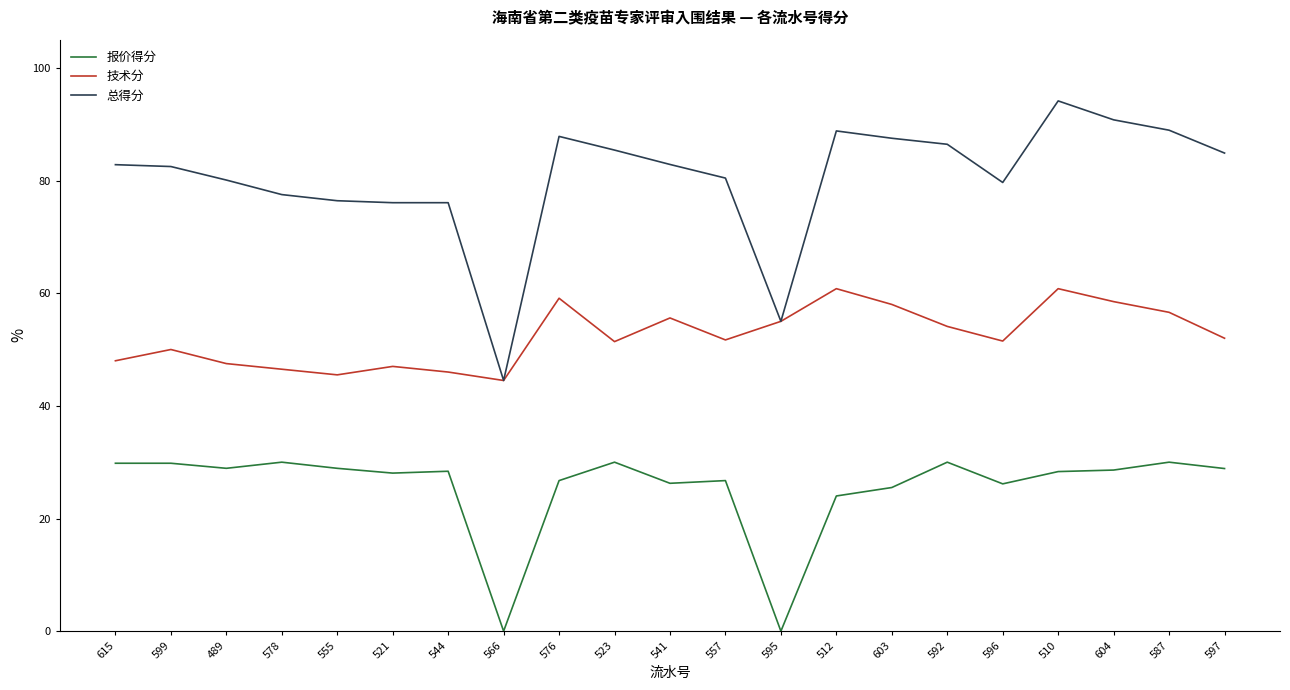

Read the 总得分 value at 489.

80.1